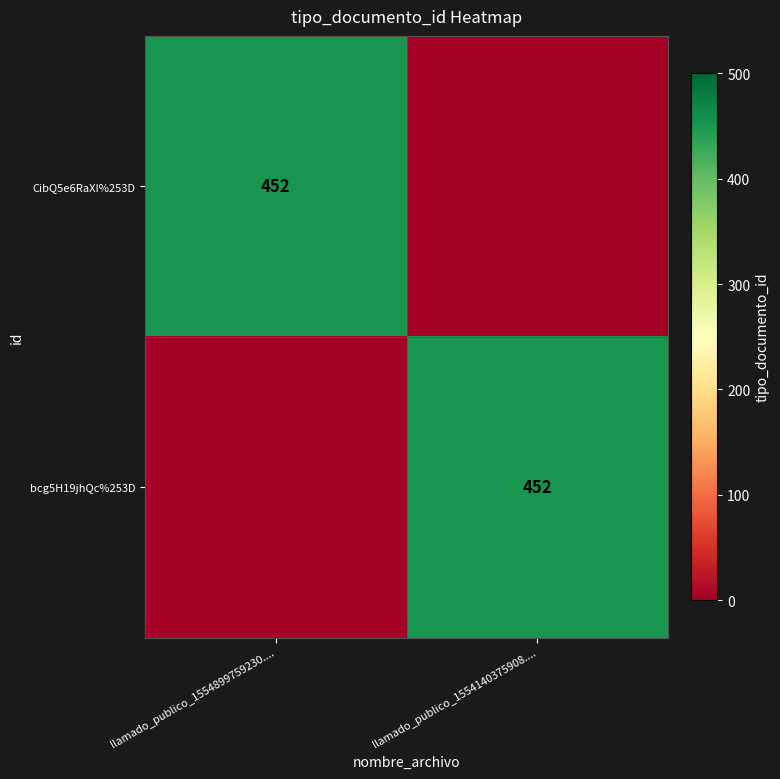

Is it true that bcg5H19jhQc%253D equals 452 at llamado_publico_1554140375908....?

True